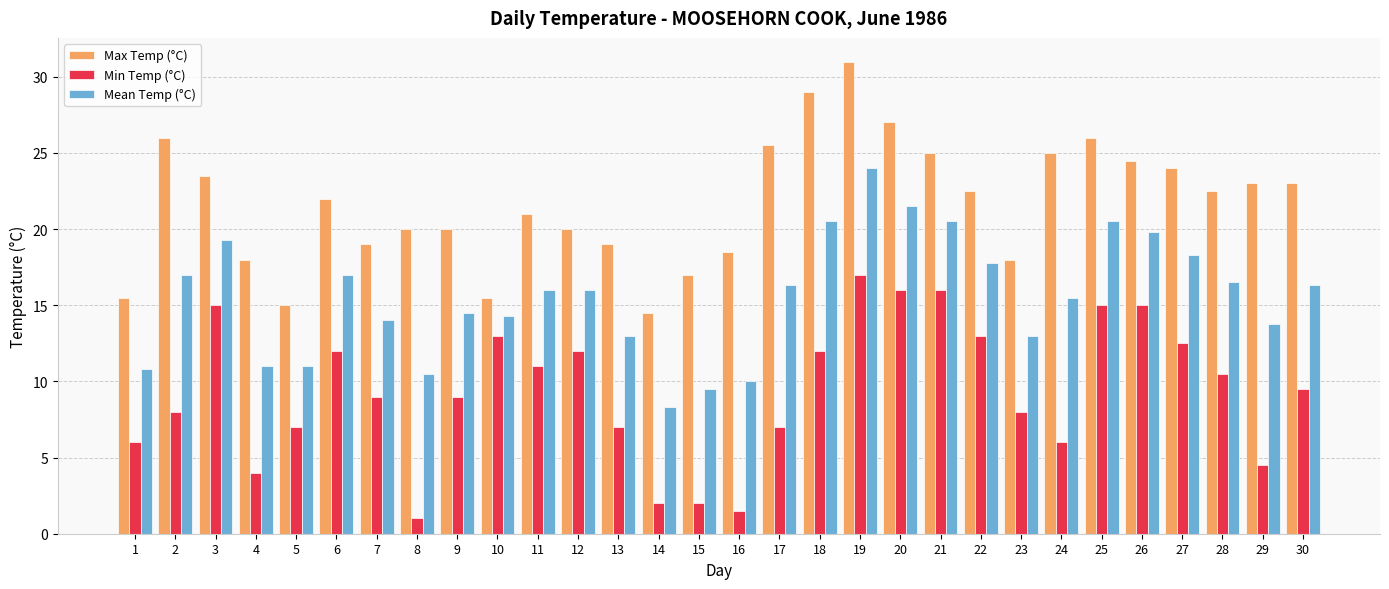

Reading left to right, extract all data points from this chart.

Max Temp (°C): 15.5	26.0	23.5	18.0	15.0	22.0	19.0	20.0	20.0	15.5	21.0	20.0	19.0	14.5	17.0	18.5	25.5	29.0	31.0	27.0	25.0	22.5	18.0	25.0	26.0	24.5	24.0	22.5	23.0	23.0
Min Temp (°C): 6.0	8.0	15.0	4.0	7.0	12.0	9.0	1.0	9.0	13.0	11.0	12.0	7.0	2.0	2.0	1.5	7.0	12.0	17.0	16.0	16.0	13.0	8.0	6.0	15.0	15.0	12.5	10.5	4.5	9.5
Mean Temp (°C): 10.8	17.0	19.3	11.0	11.0	17.0	14.0	10.5	14.5	14.3	16.0	16.0	13.0	8.3	9.5	10.0	16.3	20.5	24.0	21.5	20.5	17.8	13.0	15.5	20.5	19.8	18.3	16.5	13.8	16.3